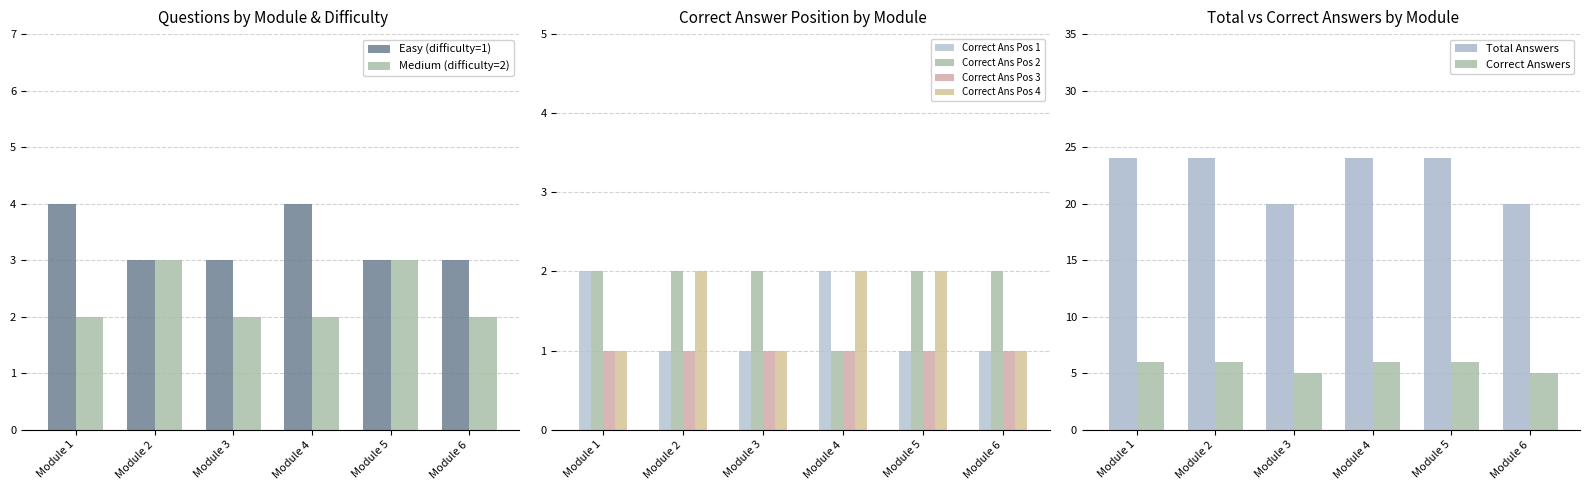

At how many categories does at least one series exceed 3?

2